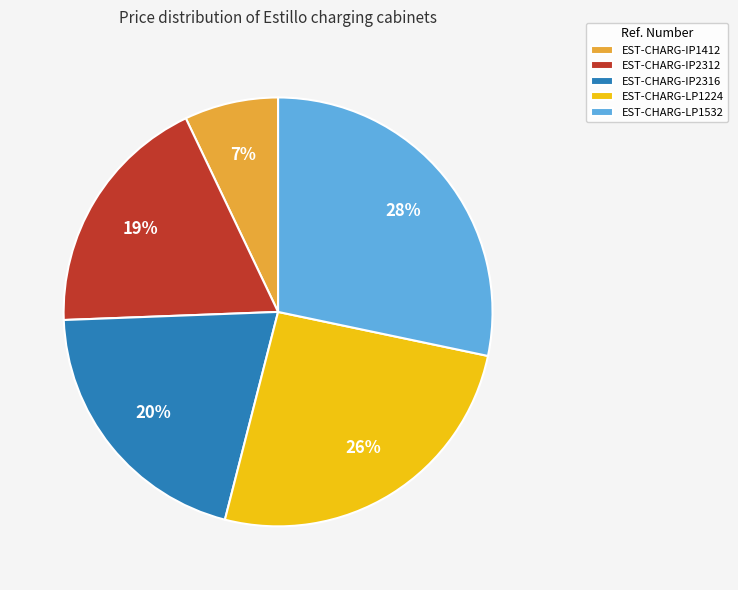

To the nearest percent, what percentage of the pie is EST-CHARG-IP1412?

7%